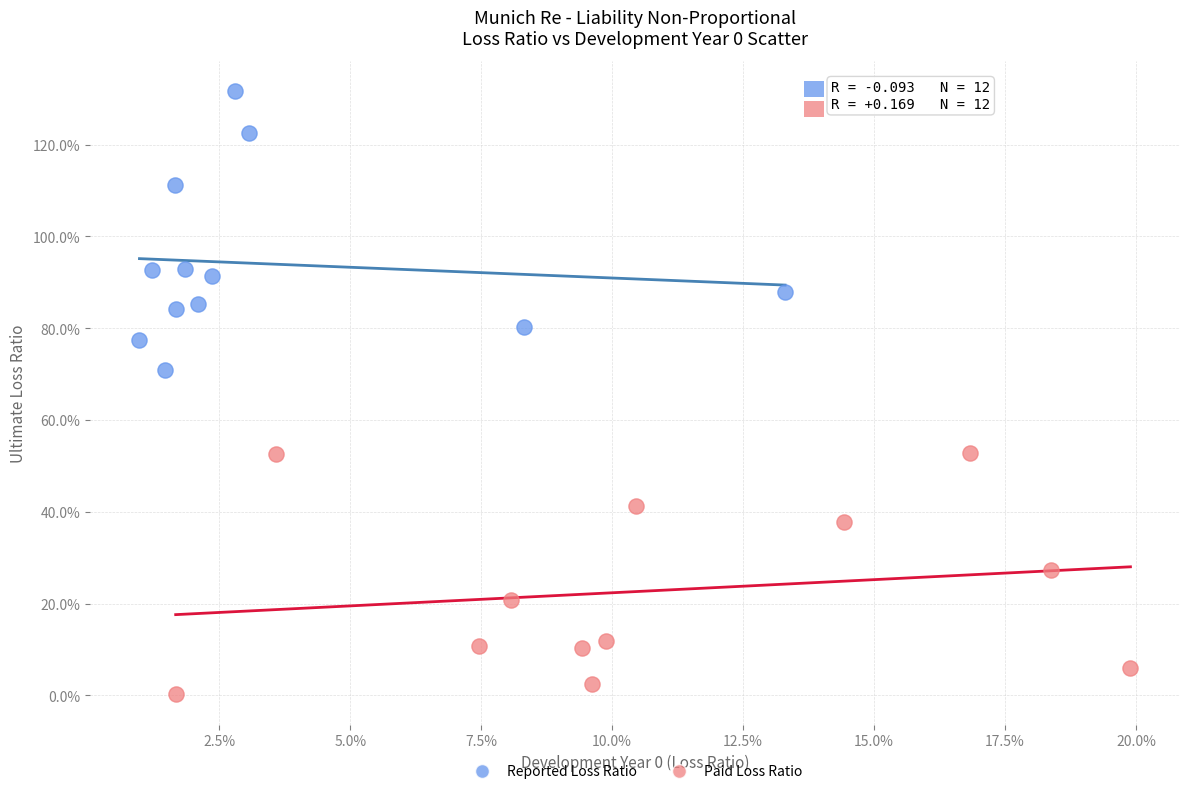

Which series reaches the maximum Y coordinate?

Reported Loss Ratio